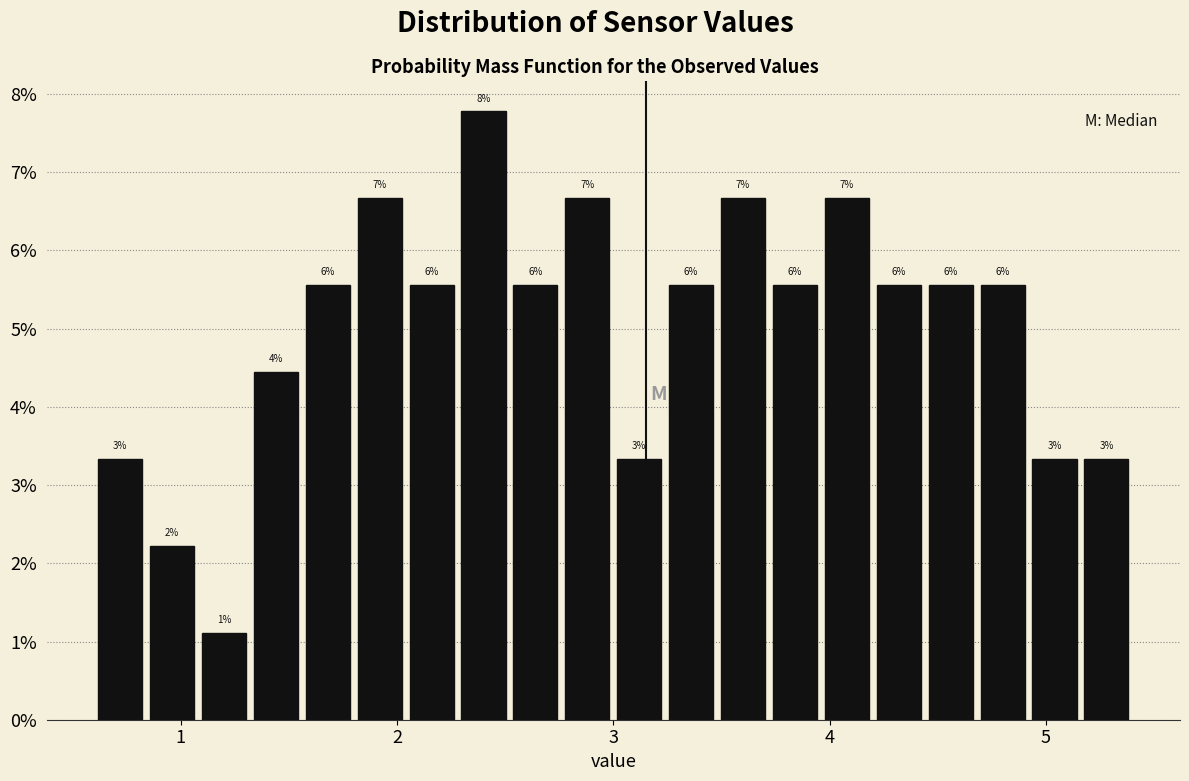

Around what value on the x-axis is the tallest bar? Give the approximate position of its centre, as read against the axis.

2.4